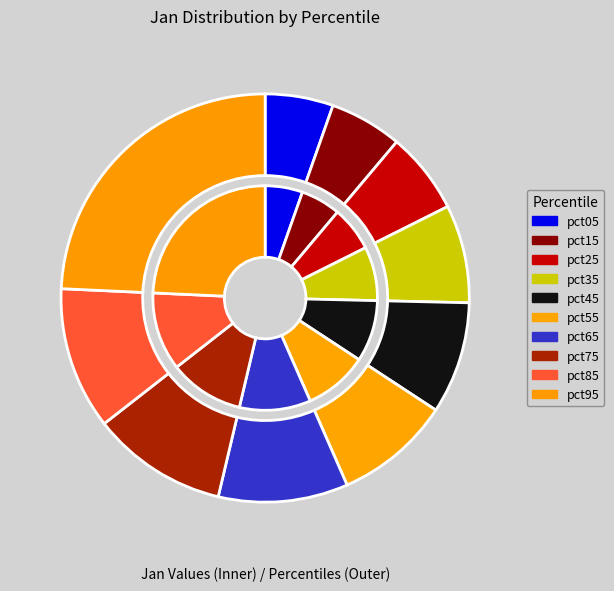

What is the largest slice in the pie chart?

pct95